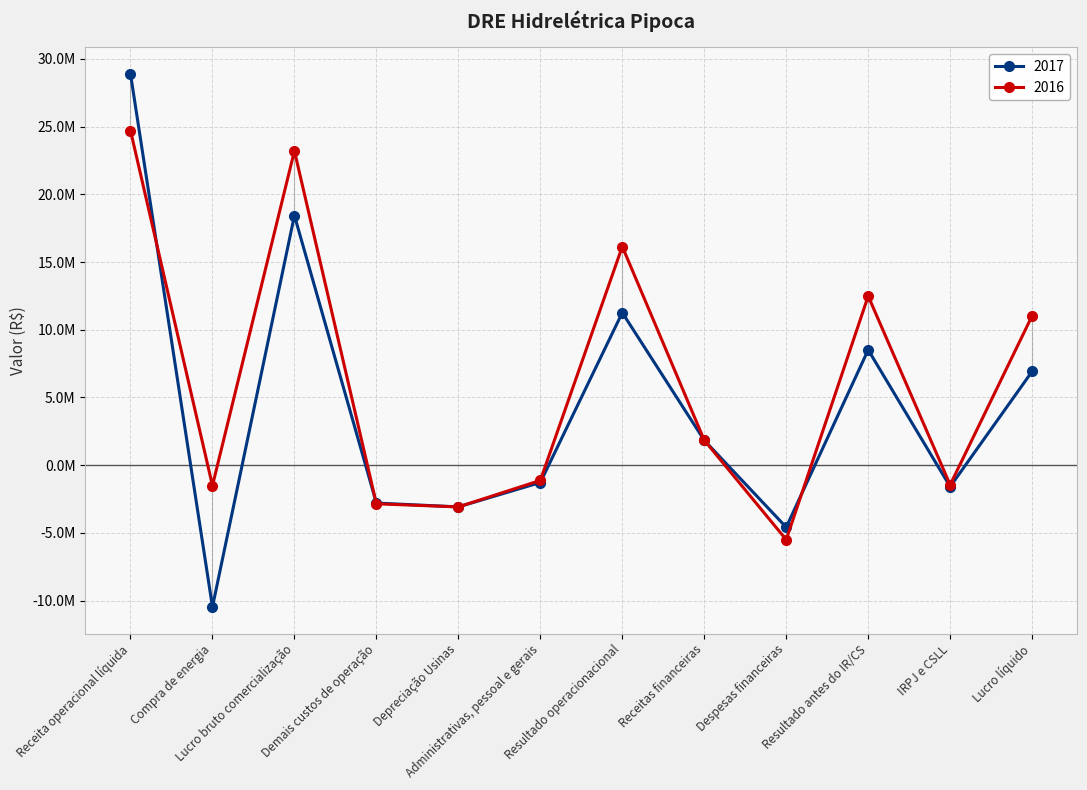

The 2016 series shows 1845000 at Receitas financeiras. True or false?

True